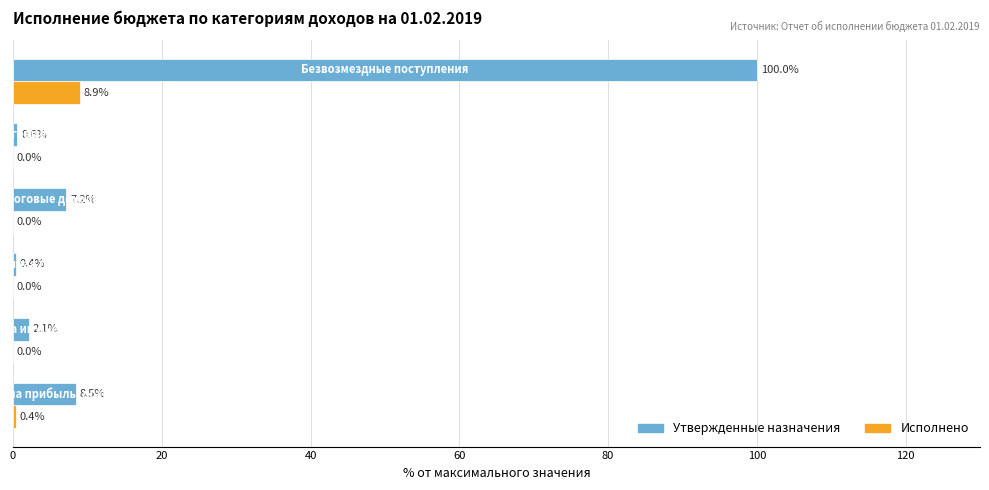

Which series has the largest total across all categories?

Утвержденные назначения